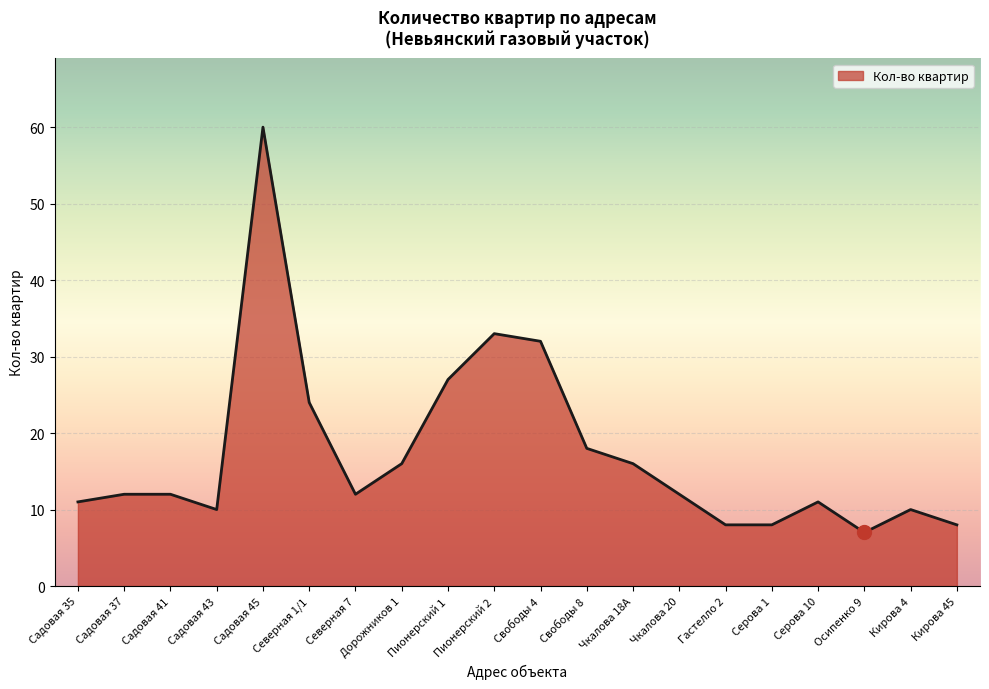

Which has a higher value, Пионерский 1 or Садовая 43?

Пионерский 1